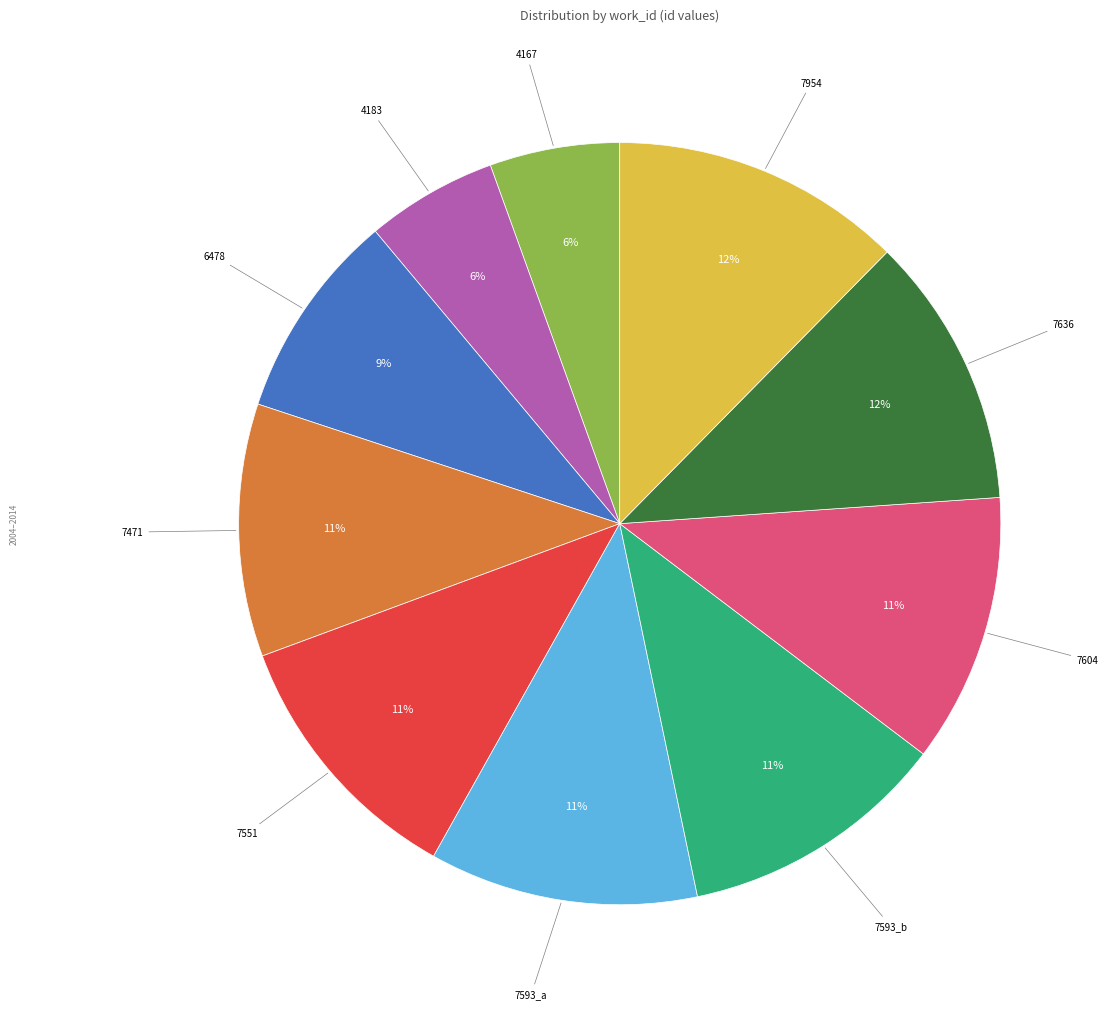

True or false: 7551 accounts for 1% of the total.

False